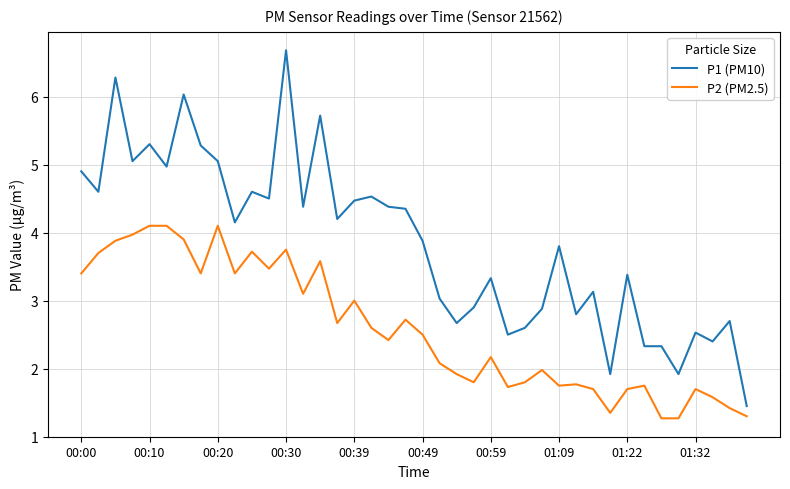

What is the highest value of the P1 (PM10) series?

6.7